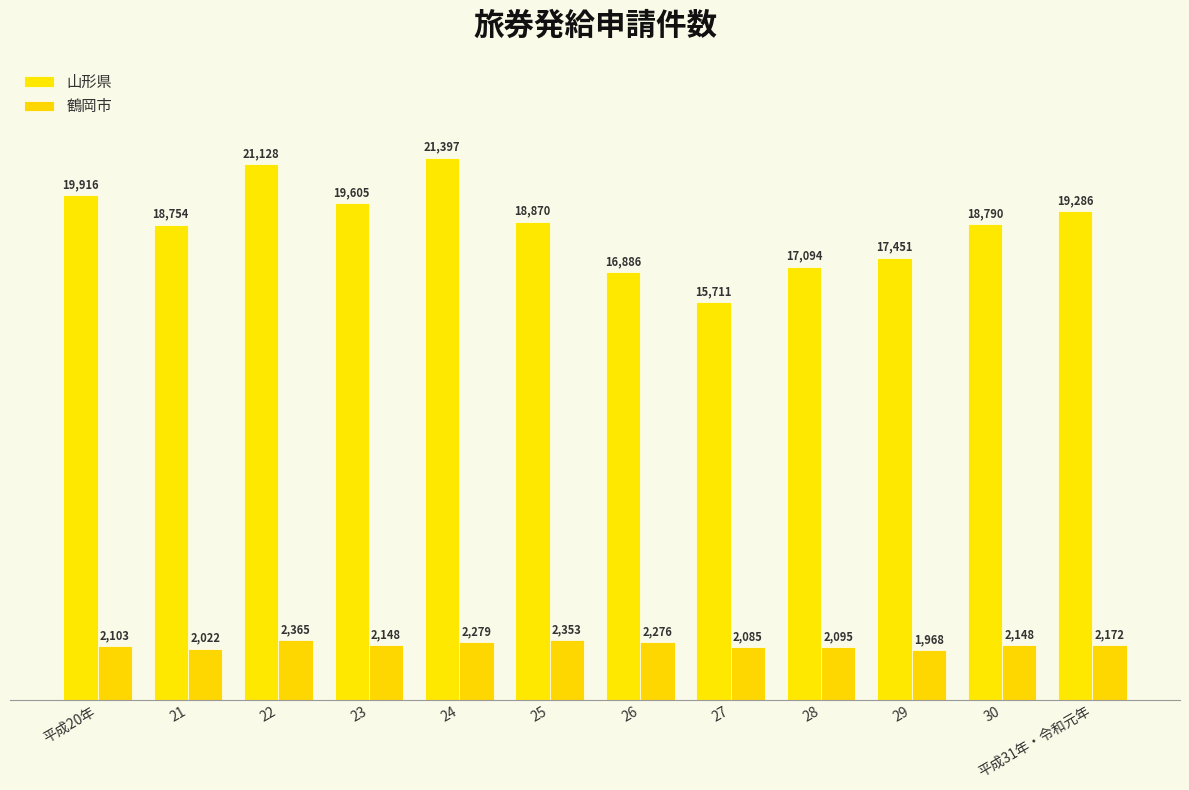

Between 23 and 26, which series saw the biggest shift?

山形県